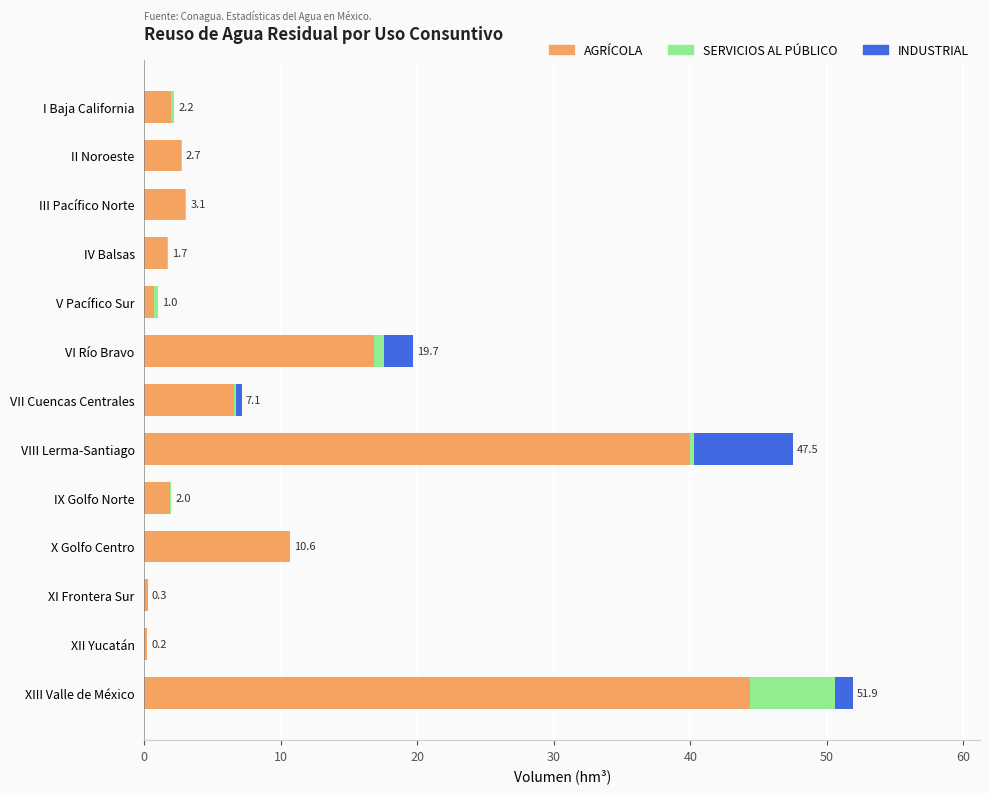

At which category is the sum across all series the highest?

XIII Valle de México